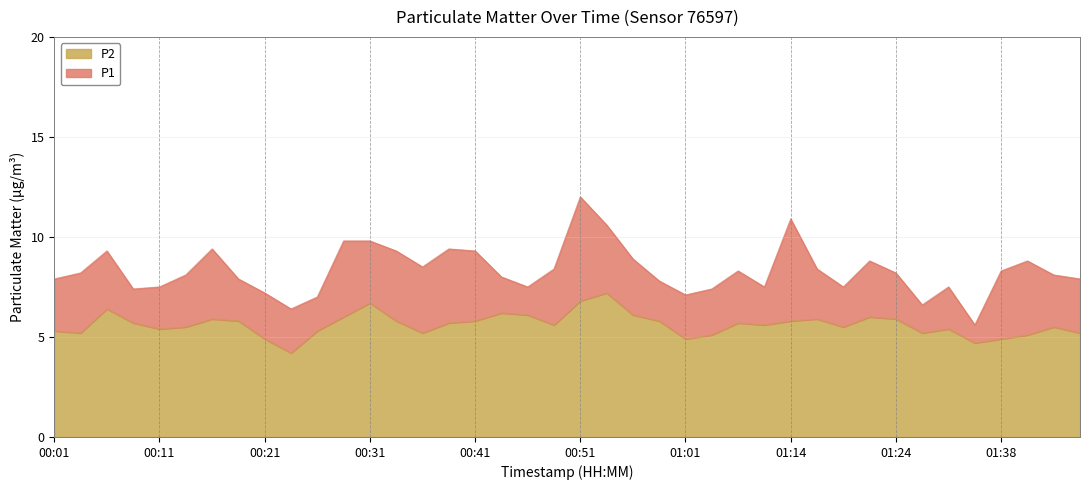

Where is the first local minimum for P2?

00:03